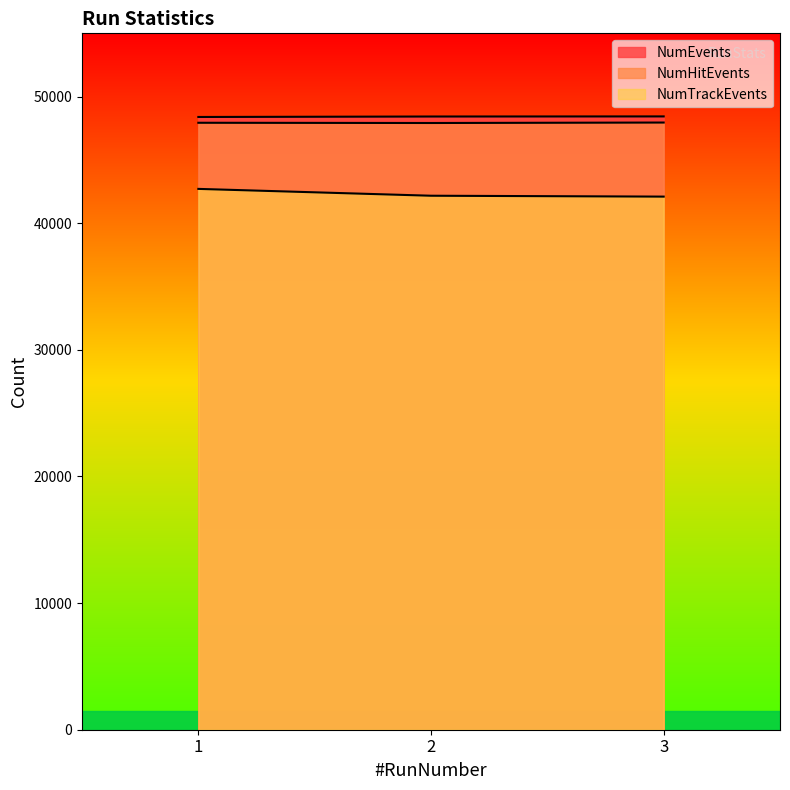

Is it true that NumHitEvents equals 47918 at 2?

True